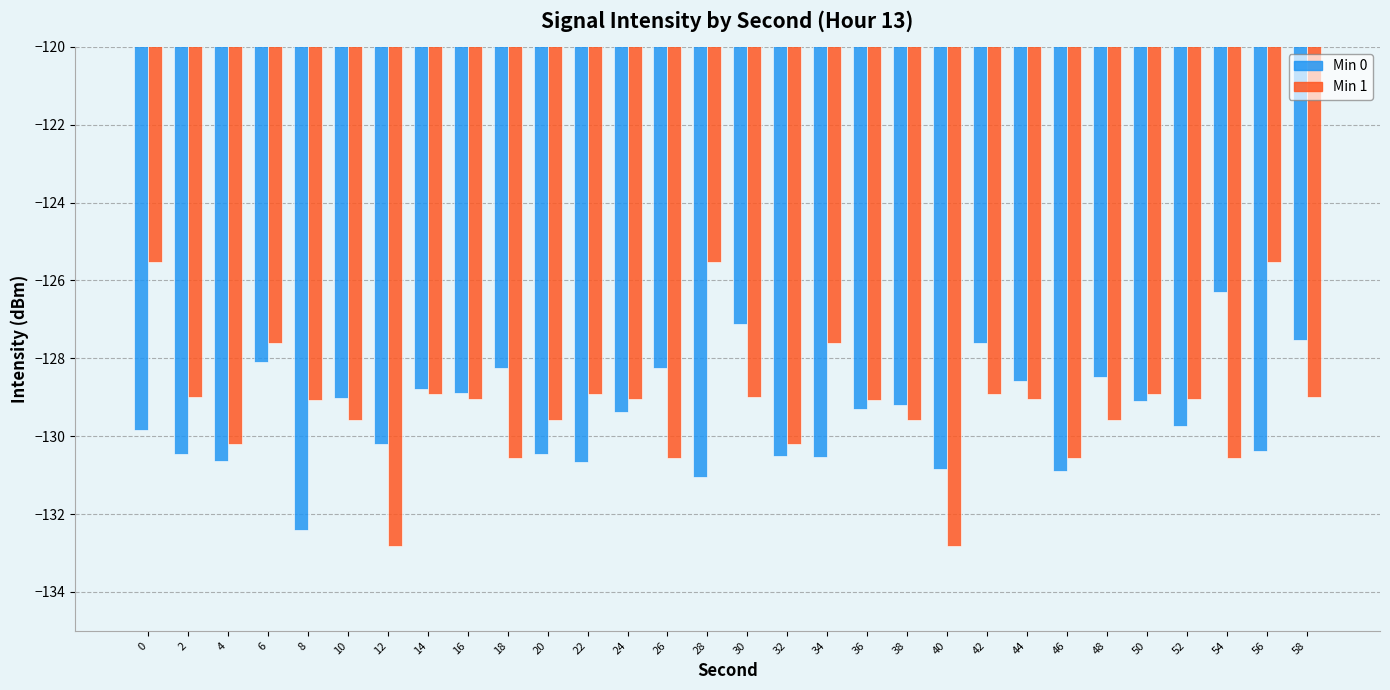

Rank the series by their maximum value, from highest to lowest.

Min 1, Min 0